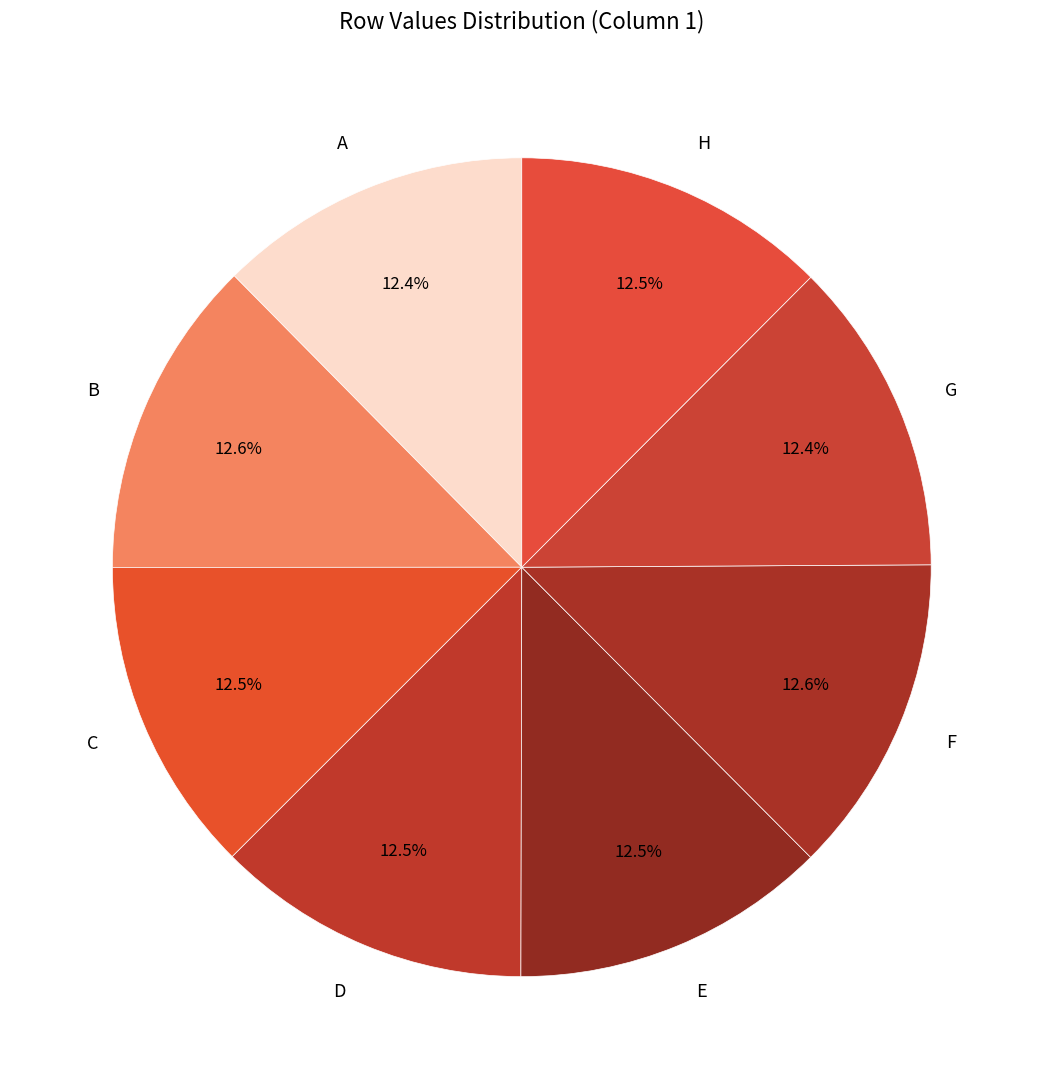

Is H the majority of the pie?

No